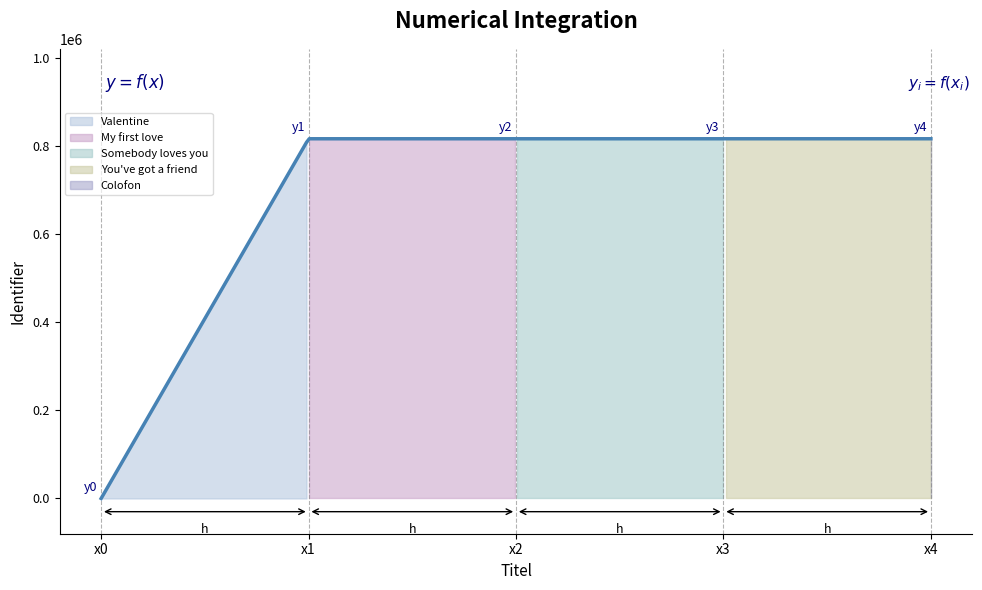

True or false: the data shows 1266467 at You've got a friend.

False